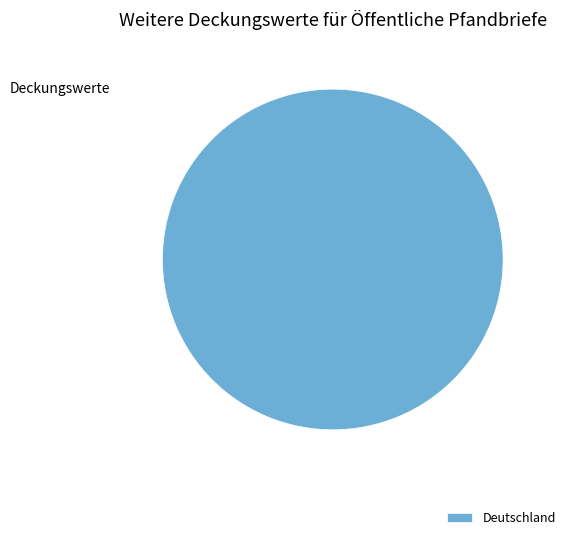

Rank the categories by value from highest to lowest.

Deutschland